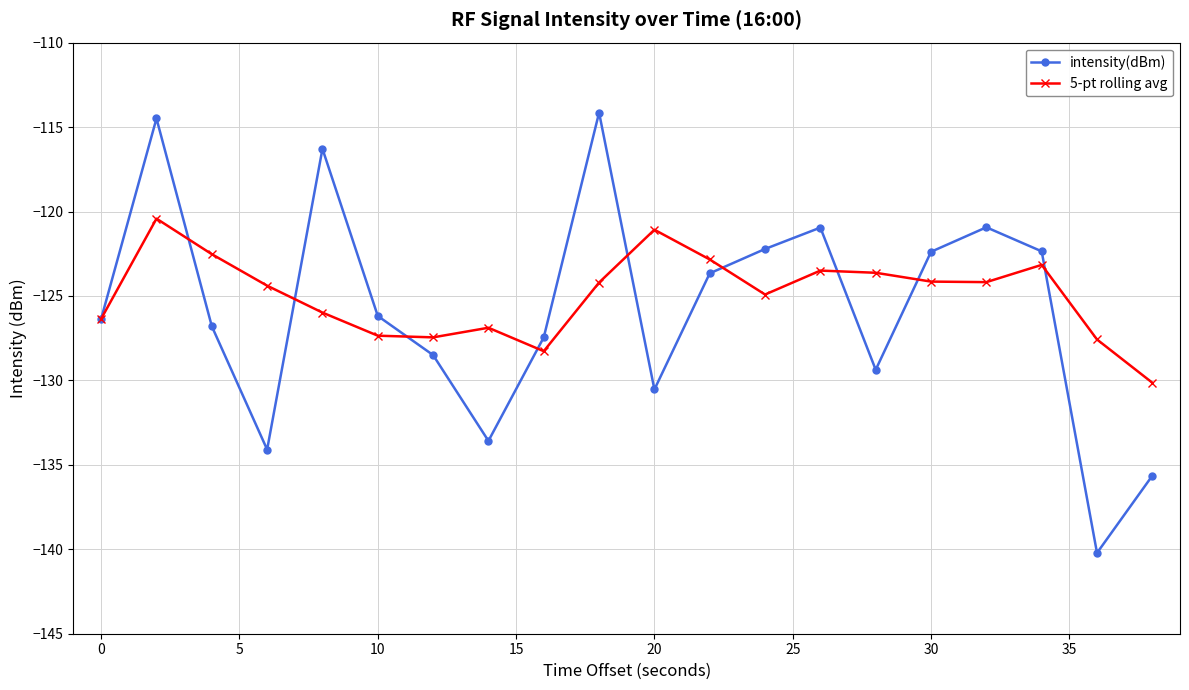

Which series has the widest spread of values?

intensity(dBm)